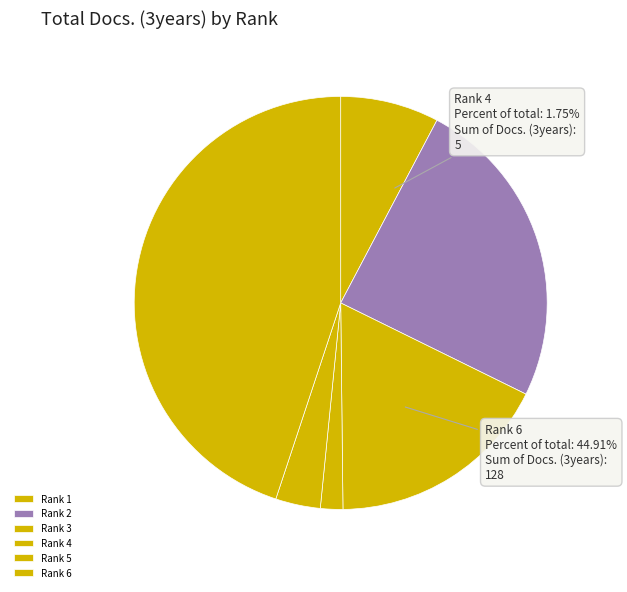

Which category has the biggest portion of the pie?

Rank 6